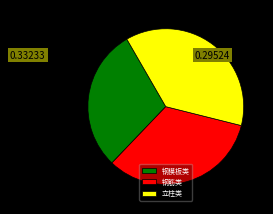

What is the smallest slice in the pie chart?

钢模板类